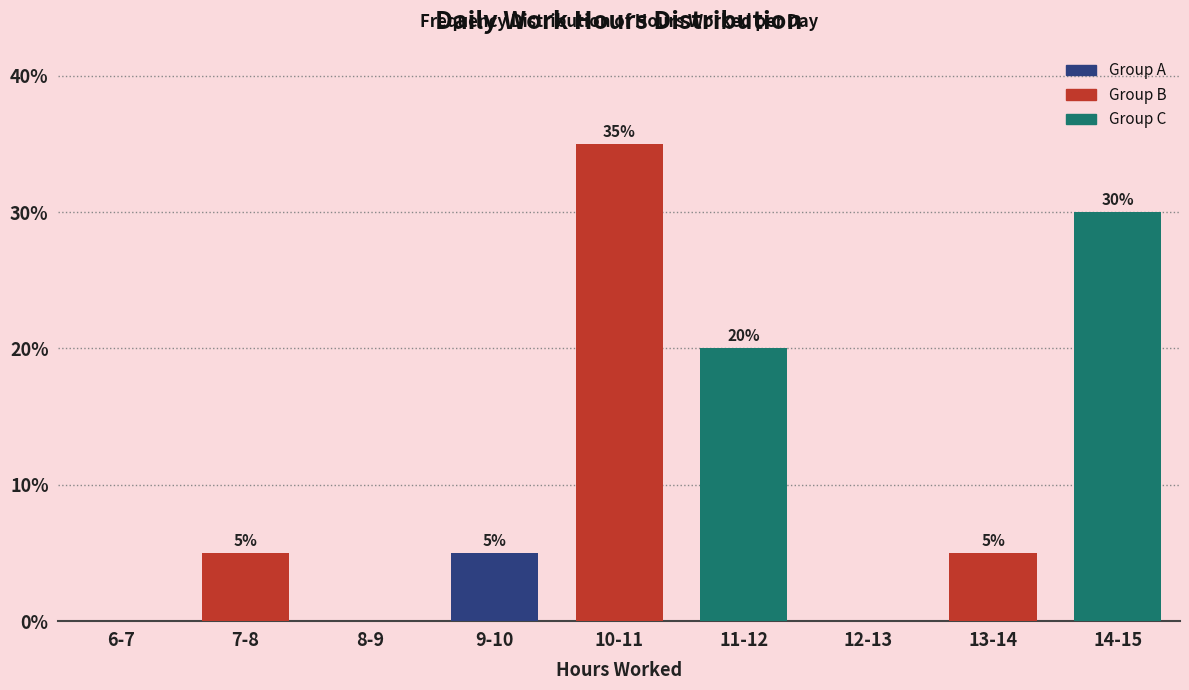

Reading left to right, what are all the values shown in this chart?

6-7=0	7-8=5	8-9=0	9-10=5	10-11=35	11-12=20	12-13=0	13-14=5	14-15=30